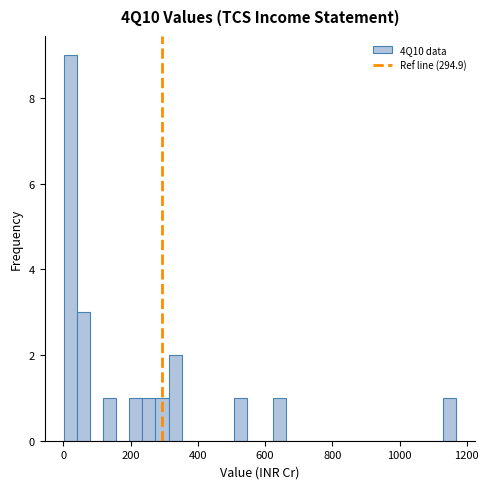

Around what value on the x-axis is the tallest bar? Give the approximate position of its centre, as read against the axis.

20